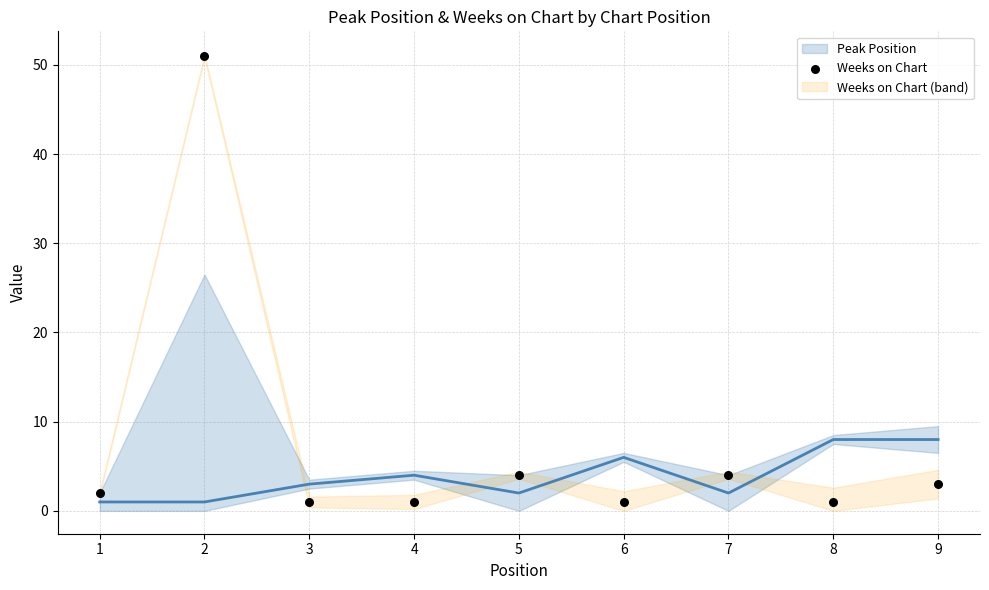

What is the average X value?

5